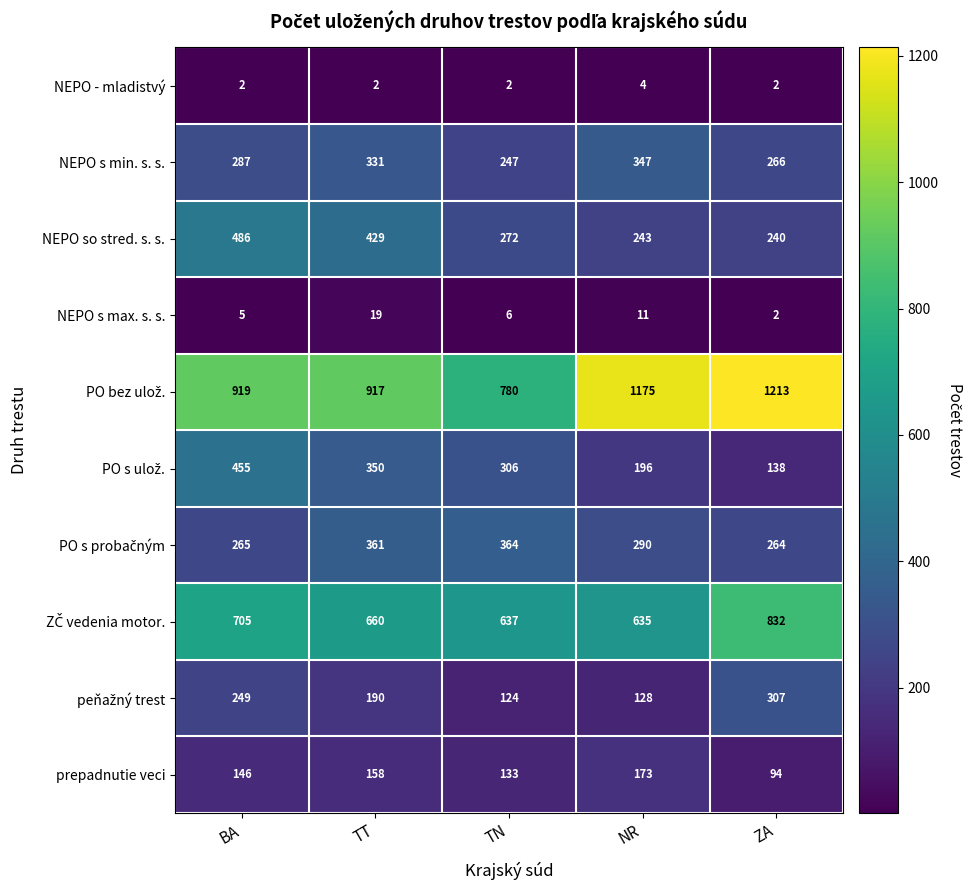

At which category is the sum across all series the highest?

BA